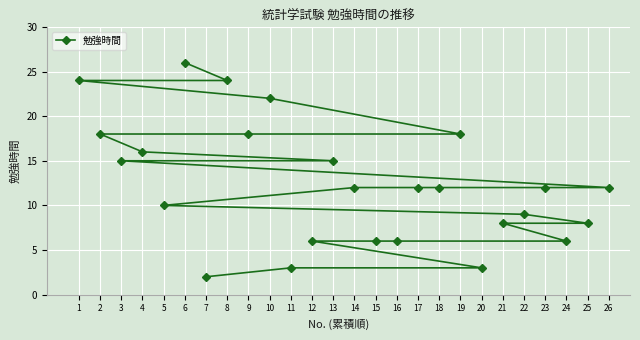

What is the value of the 25th point from the left?

8